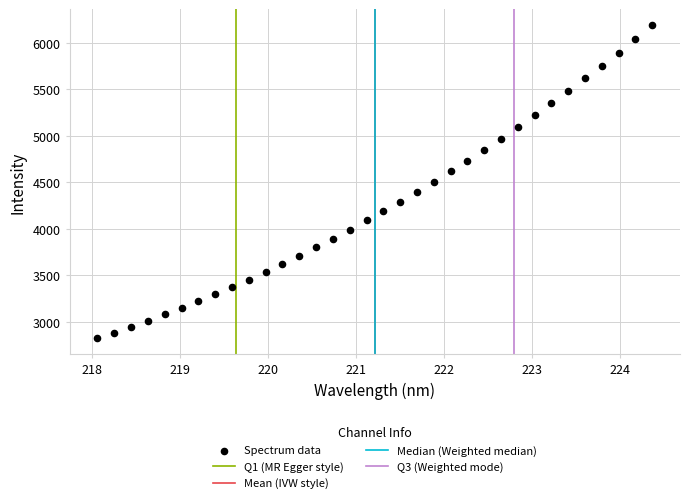

What is the range of Y values (max minus min)?

3369.8